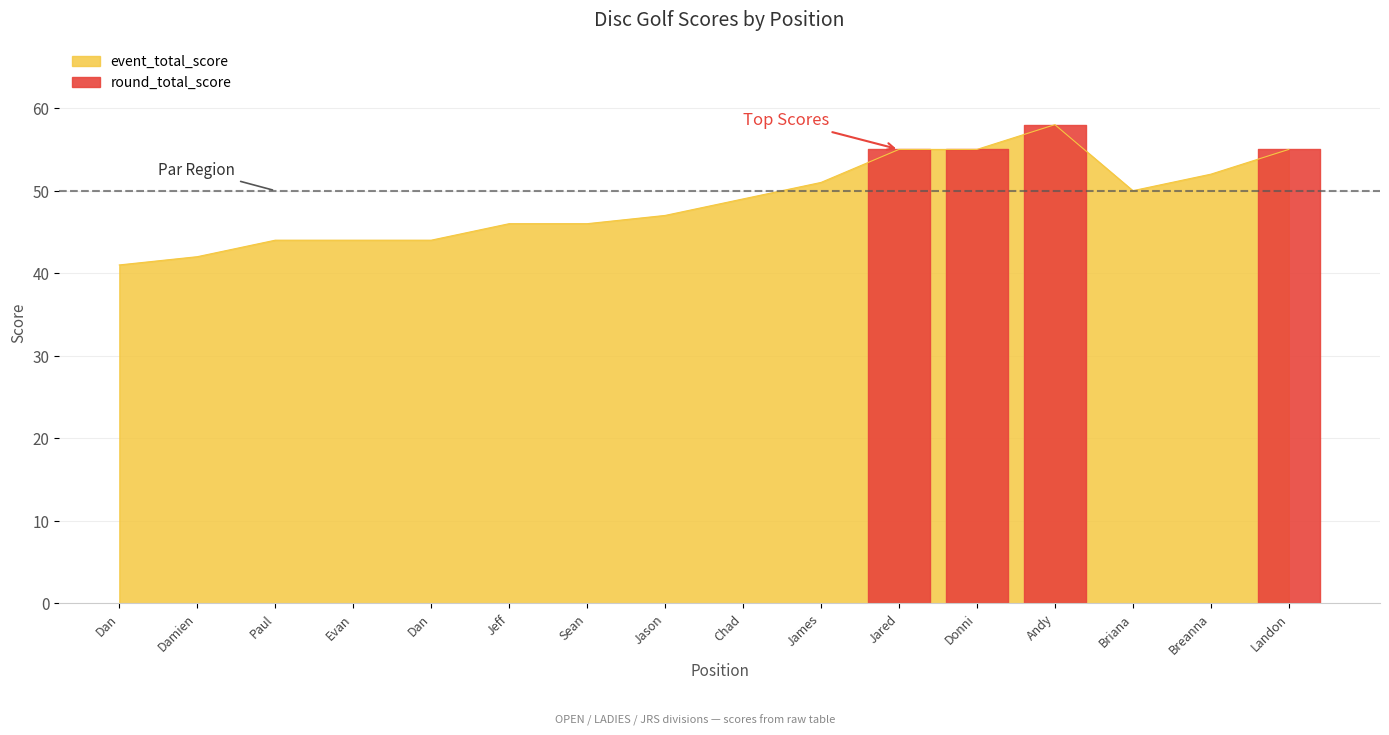

True or false: there are more than 1 points higher than both neighbors.

False